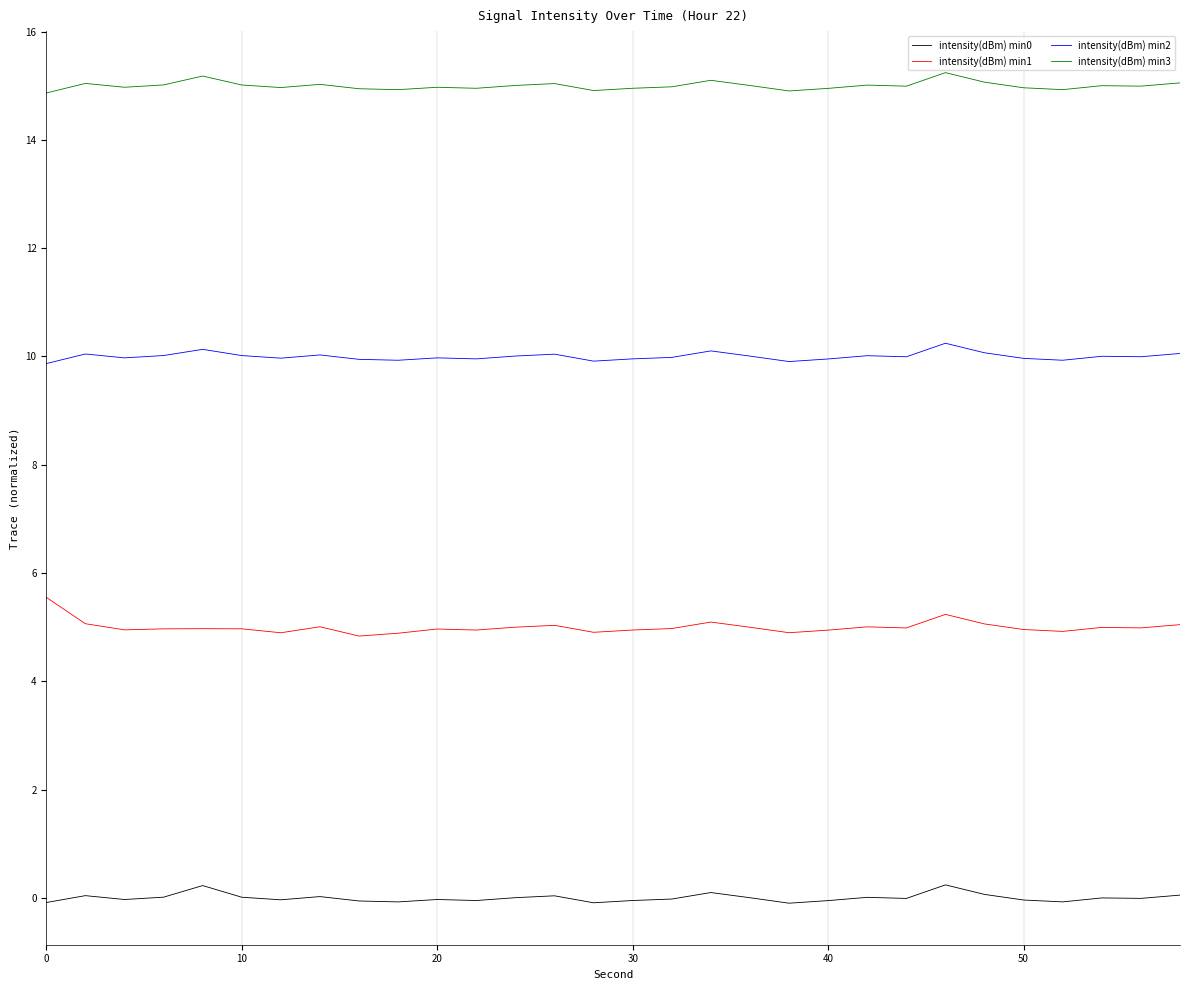

What is the maximum value shown in the chart?

15.2